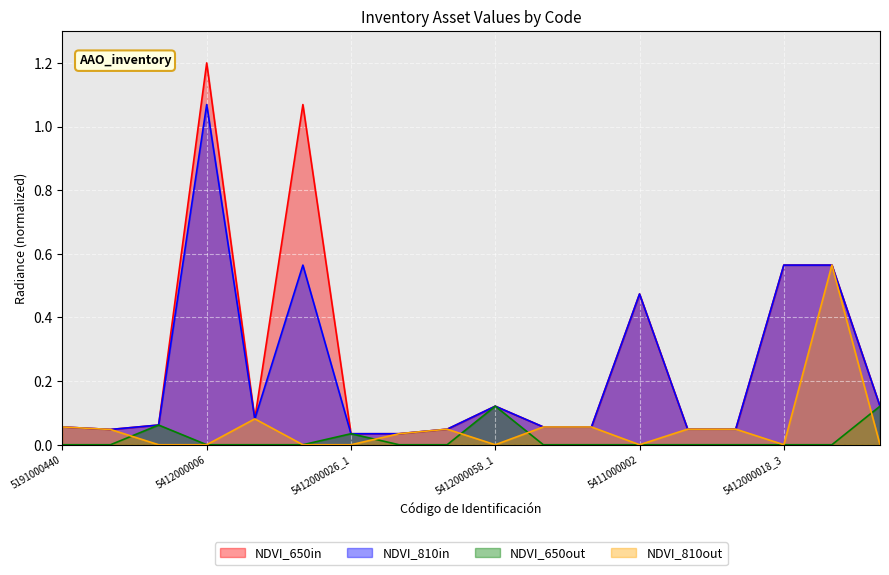

Which series has the largest range (max minus min)?

NDVI_650in